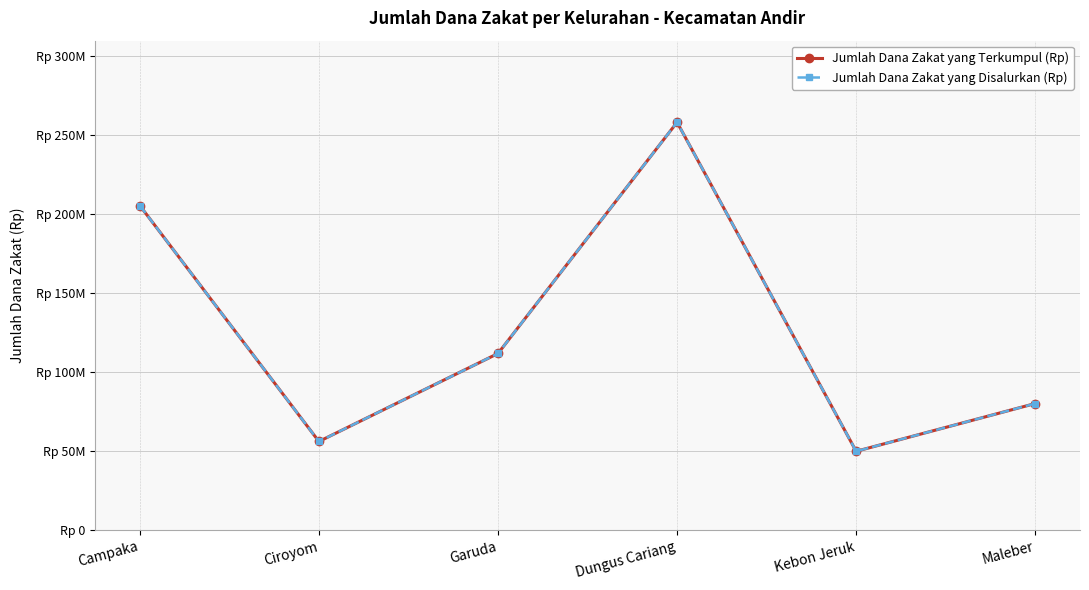

What position from the left is Garuda?

3